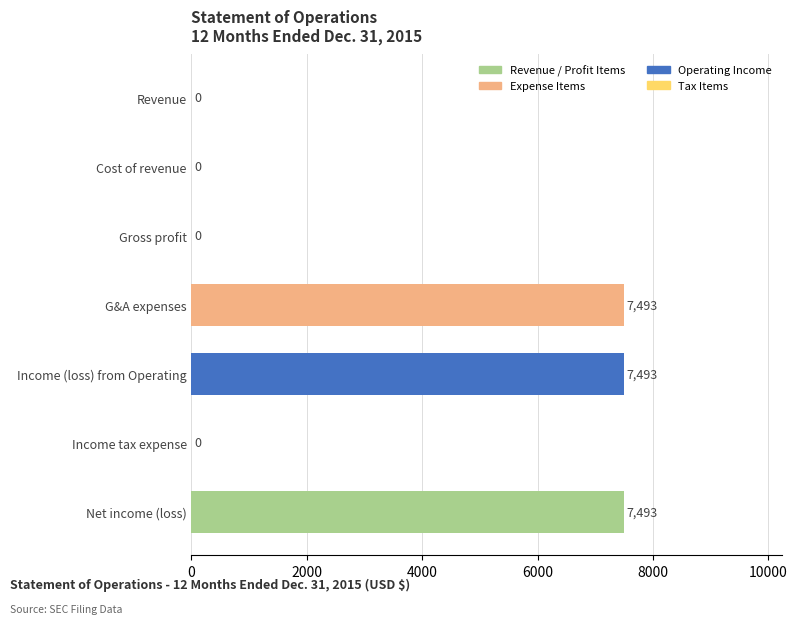

What is the greatest value displayed?

7493